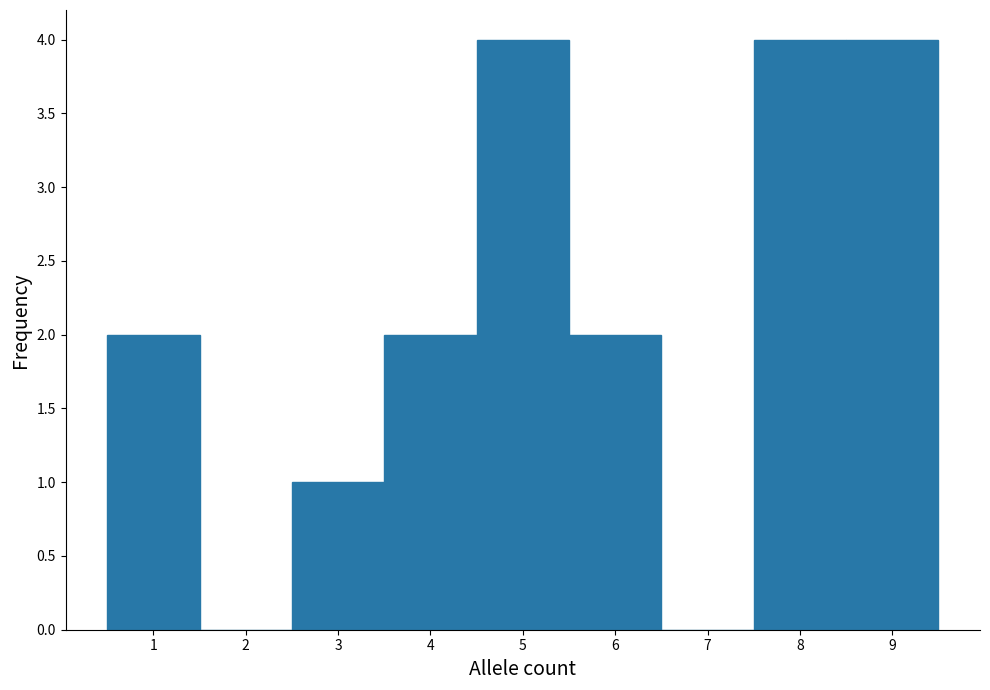

Reading left to right, list every bar in this chart as the range it spans on the x-axis followed by its height. The values are not printed on the chart, so give them approximately, as read against the axis.

0.5 to 1.5: 2
1.5 to 2.5: 0
2.5 to 3.5: 1
3.5 to 4.5: 2
4.5 to 5.5: 4
5.5 to 6.5: 2
6.5 to 7.5: 0
7.5 to 8.5: 4
8.5 to 9.5: 4